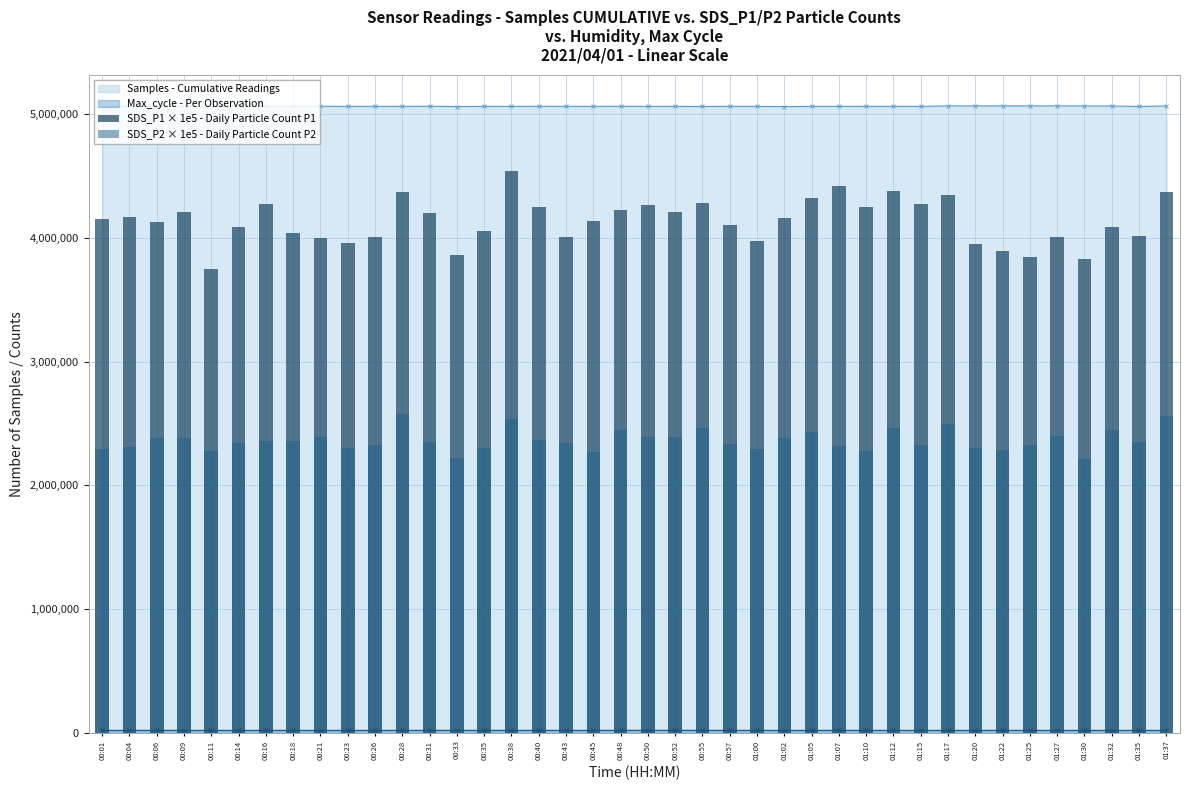

Between 00:23 and 01:37, which series saw the biggest shift?

SDS_P1 × 1e5 - Daily Particle Count P1